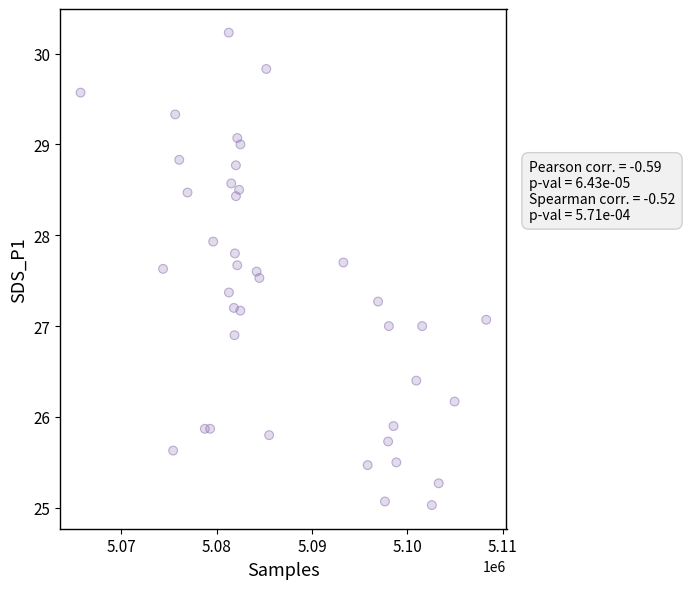

What is the range of X values (max minus min)?

42564.0